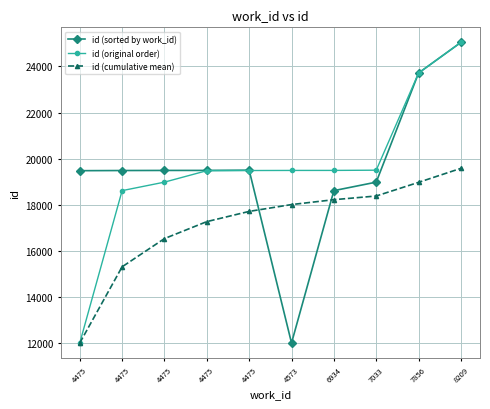

Which series has the widest spread of values?

id (sorted by work_id)